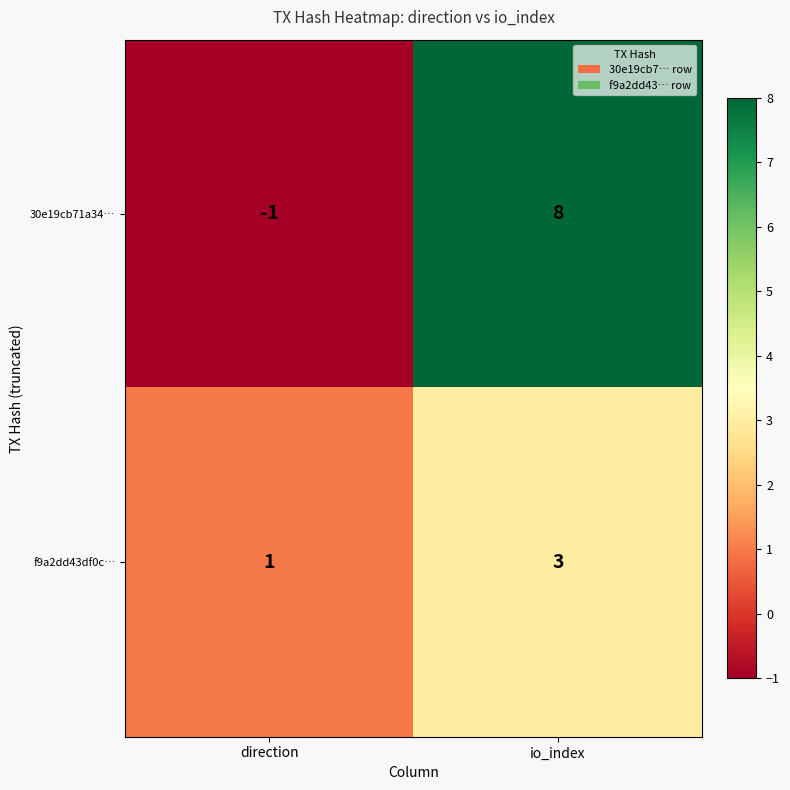

Read the f9a2dd43df0c… value at io_index.

3